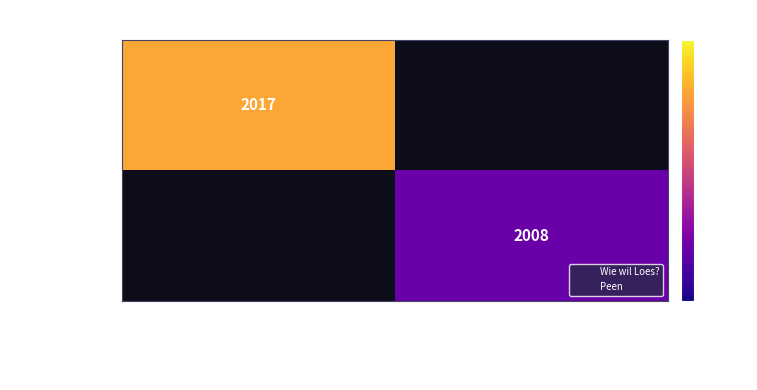

At Lucrece L Ecluse (auteur), list the series in order from smallest to largest.

Wie wil Loes?, Peen